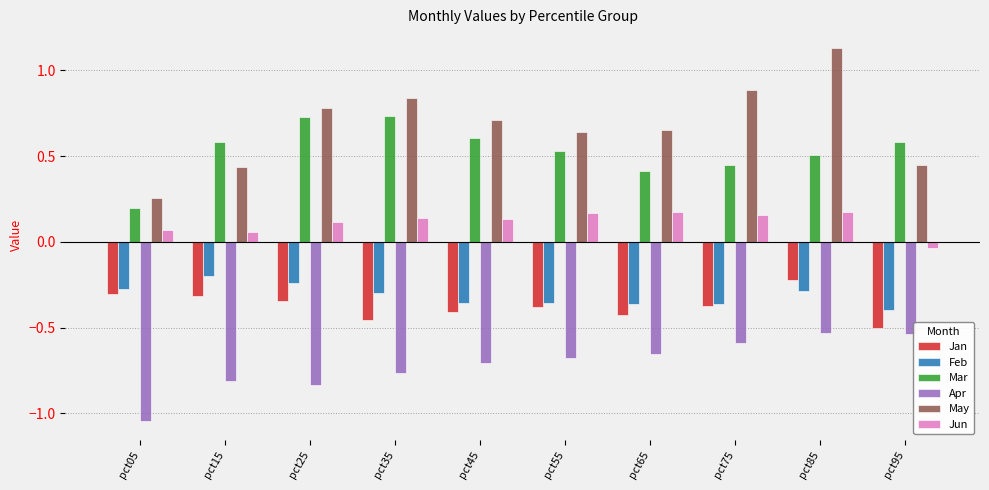

What is the sum of the Apr values at pct35 and pct05?

-1.8